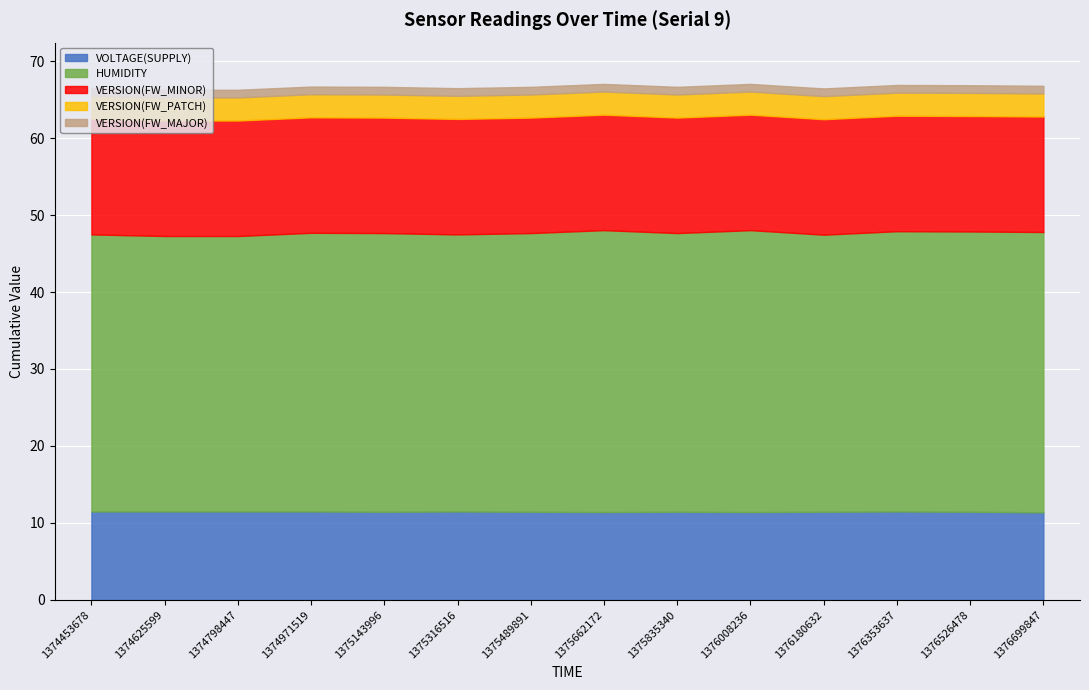

The VERSION(FW_MAJOR) series shows 0.6 at 1376353637. True or false?

False